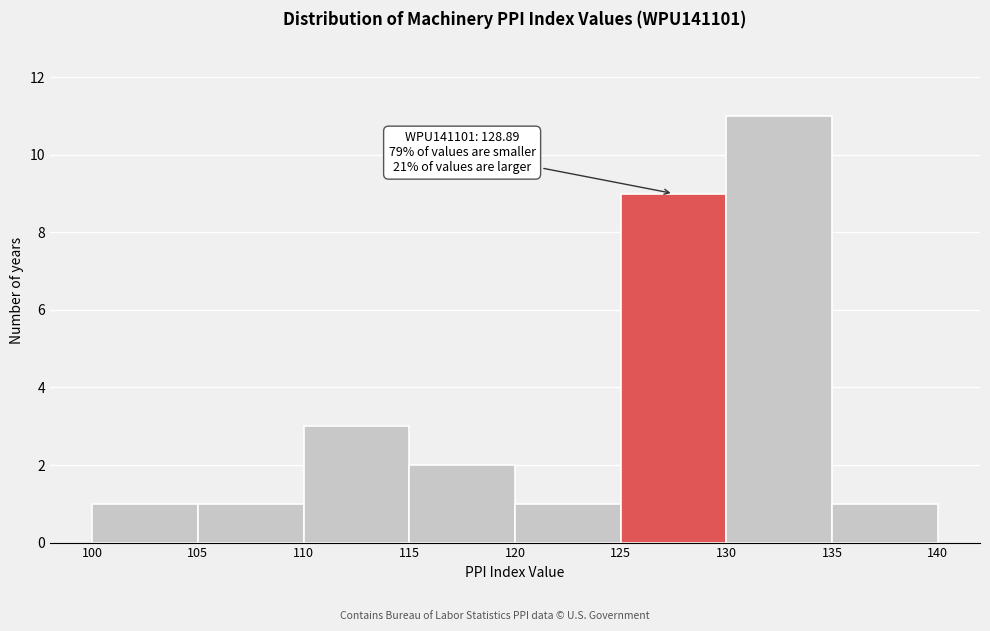

Which range on the x-axis has the tallest bar?

130 to 135